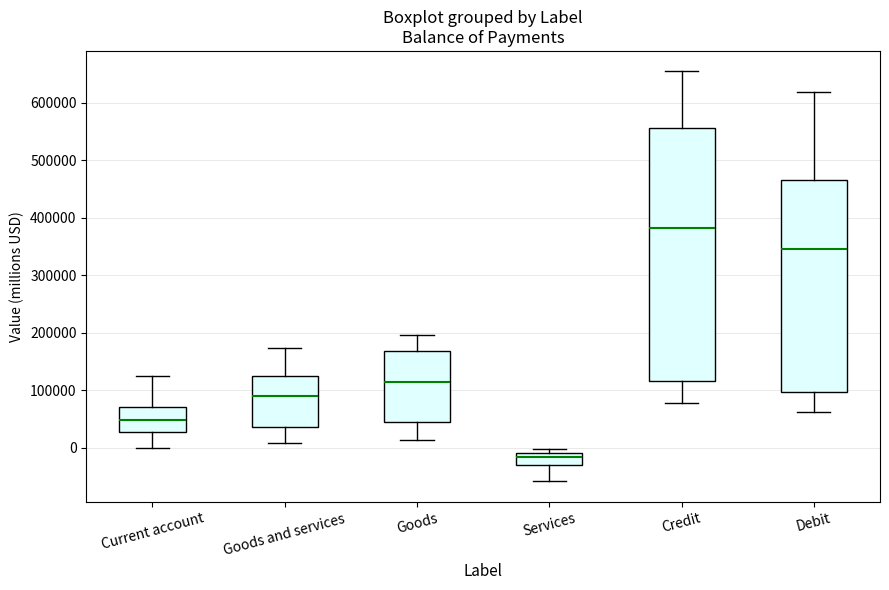

Comparing the boxes themselves (not the whiskers), which one is the tallest?

Credit